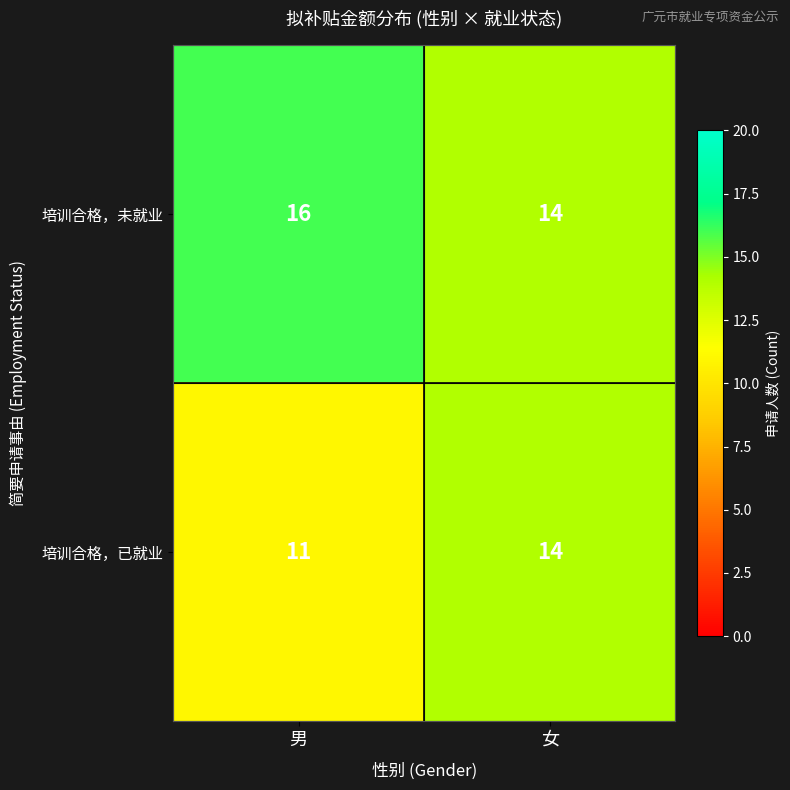

At which category is the sum across all series the highest?

女